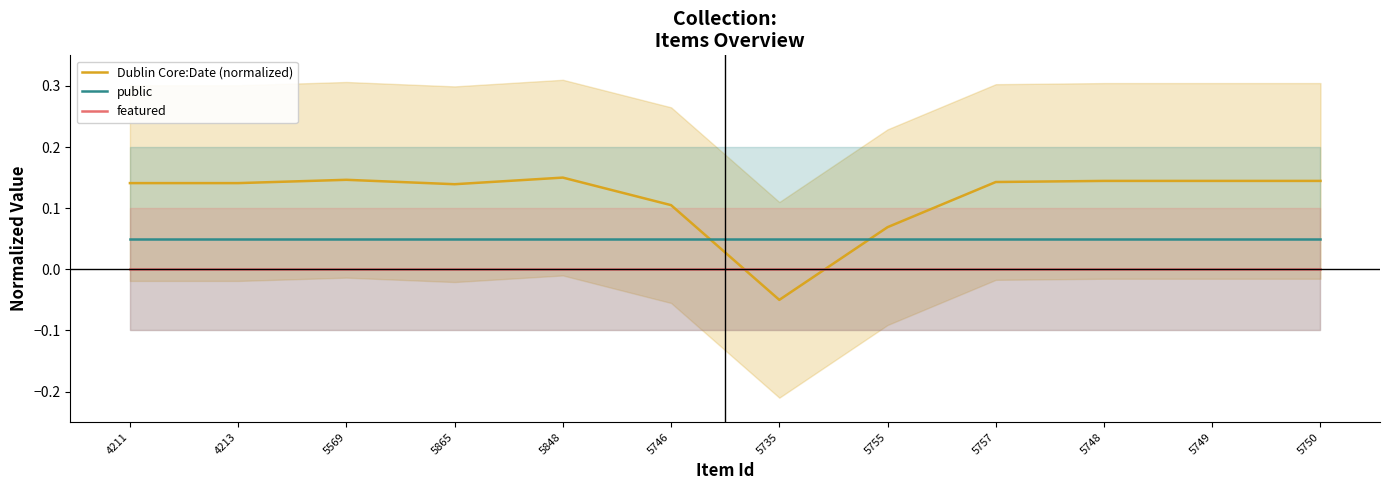

Where is the first local maximum for Dublin Core:Date (normalized)?

5569